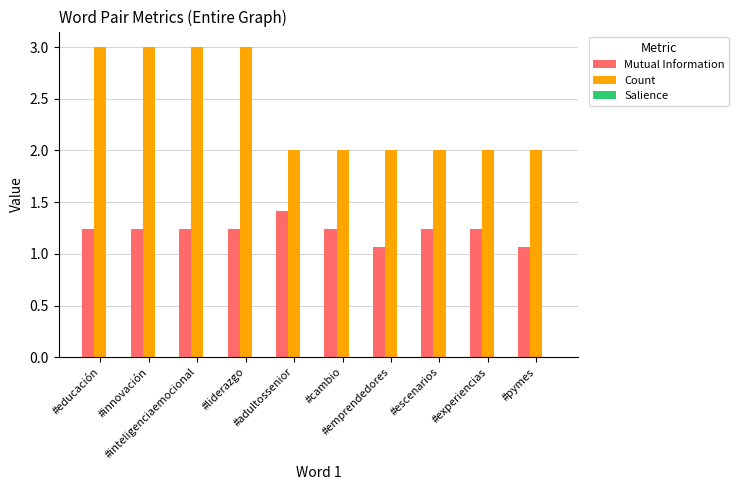

Count the number of data series in this chart.

3